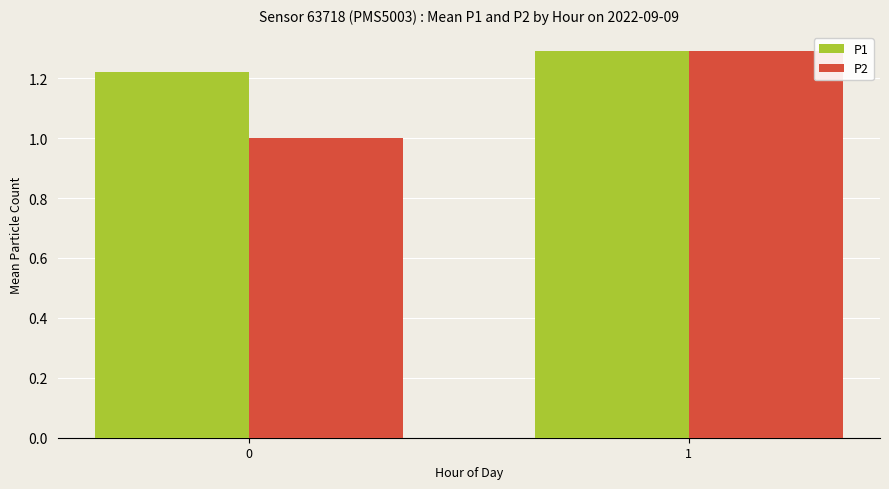

What is the difference between the maximum and minimum values in the P1 series?

0.1